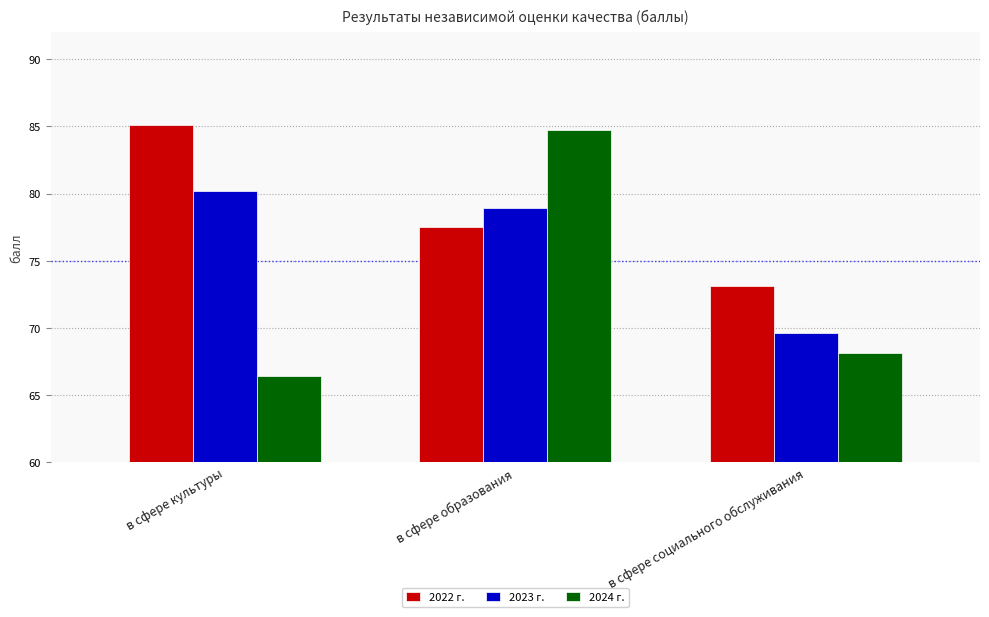

What are all the series names shown in the legend?

2022 г., 2023 г., 2024 г.